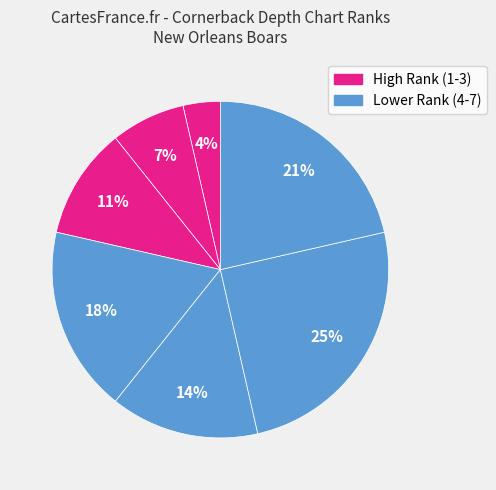

How many segments does this pie chart have?

7